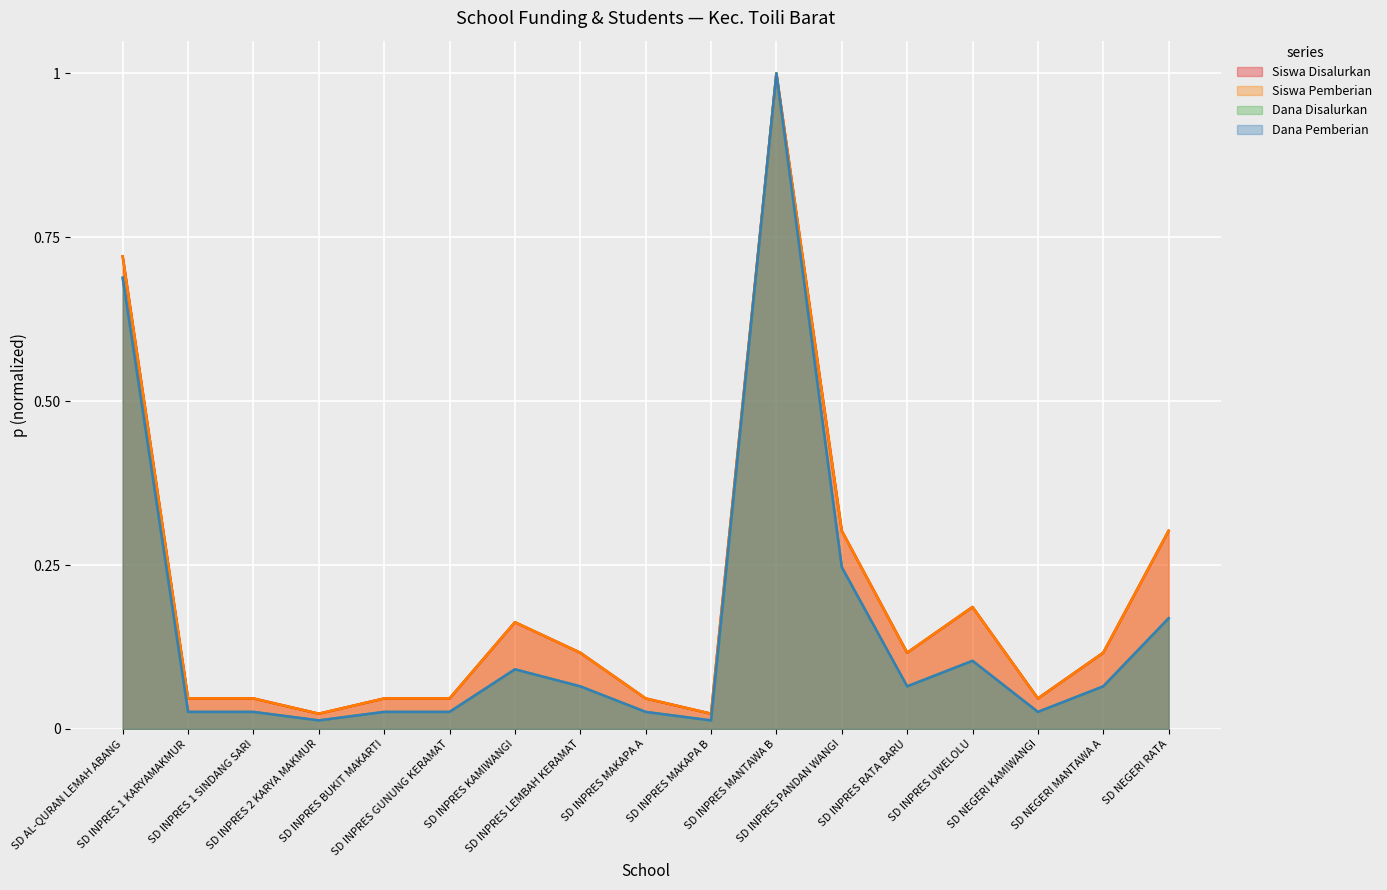

True or false: Siswa Pemberian has a value of 0.3 at SD AL-QURAN LEMAH ABANG.

False